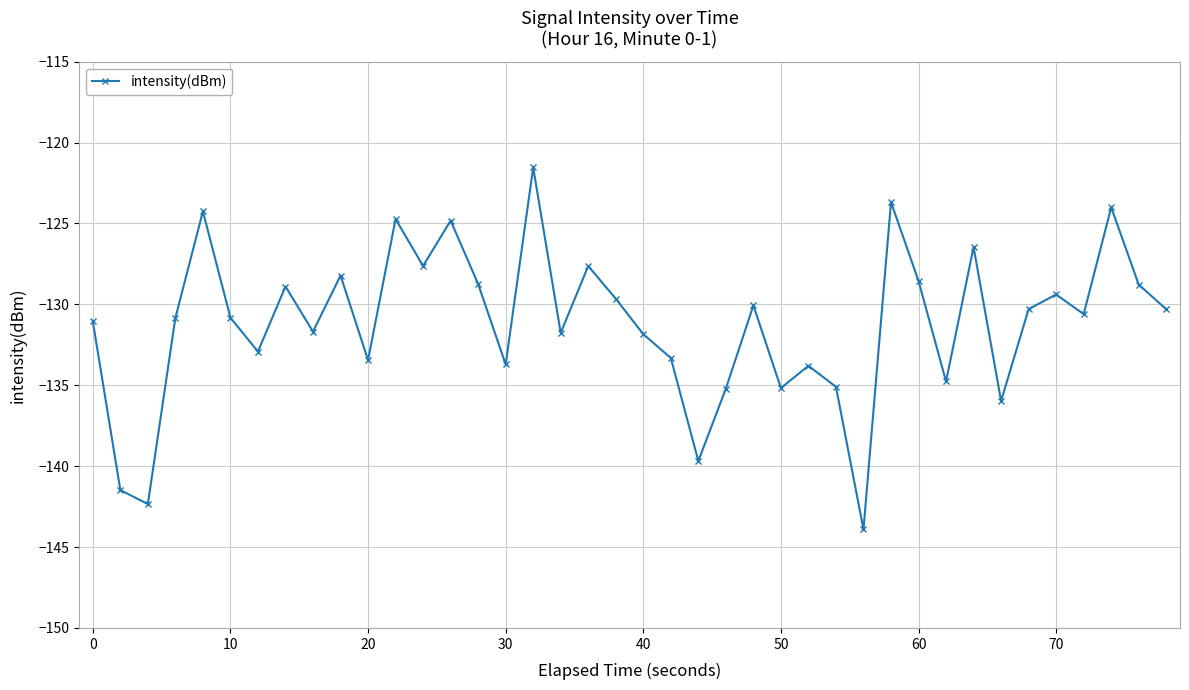

What is the minimum value shown in the chart?

-143.9